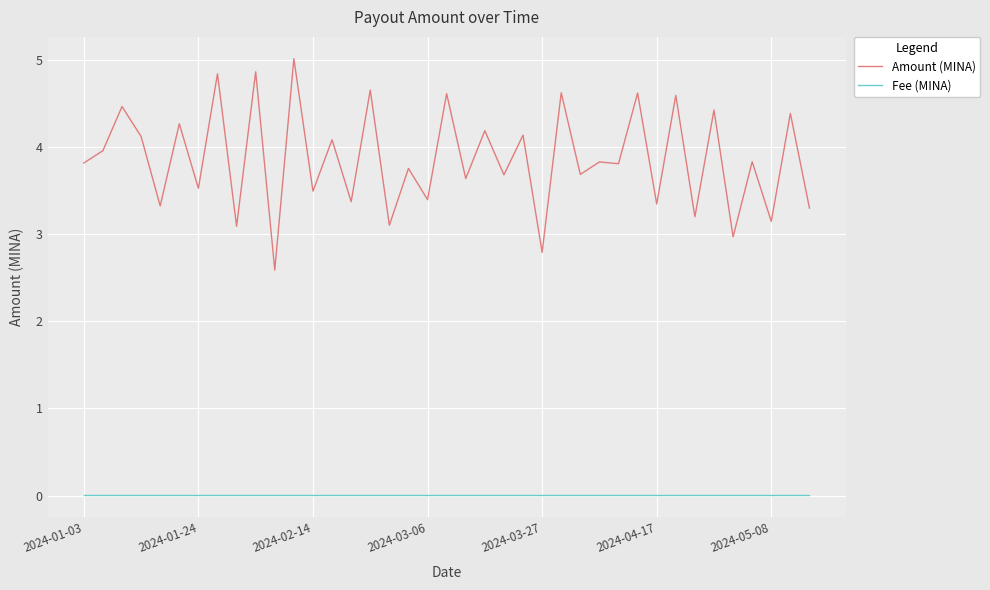

List the series in order of their peak value, highest first.

Amount (MINA), Fee (MINA)